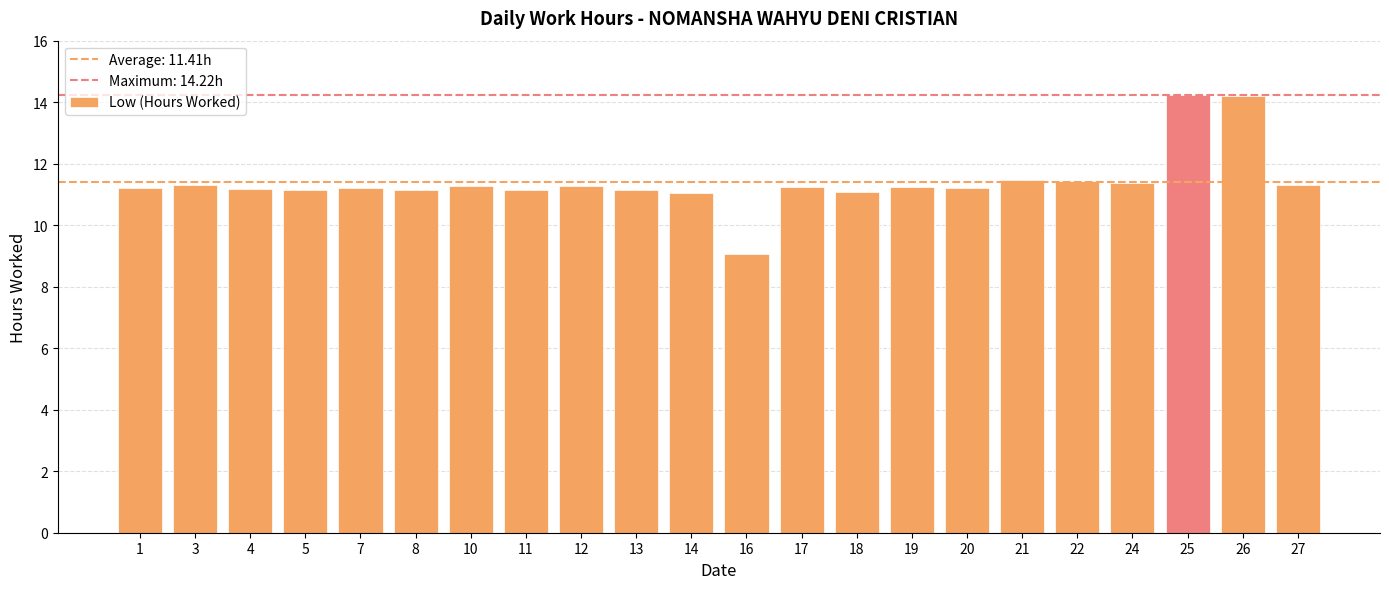

What value does the data have at 21?

11.5